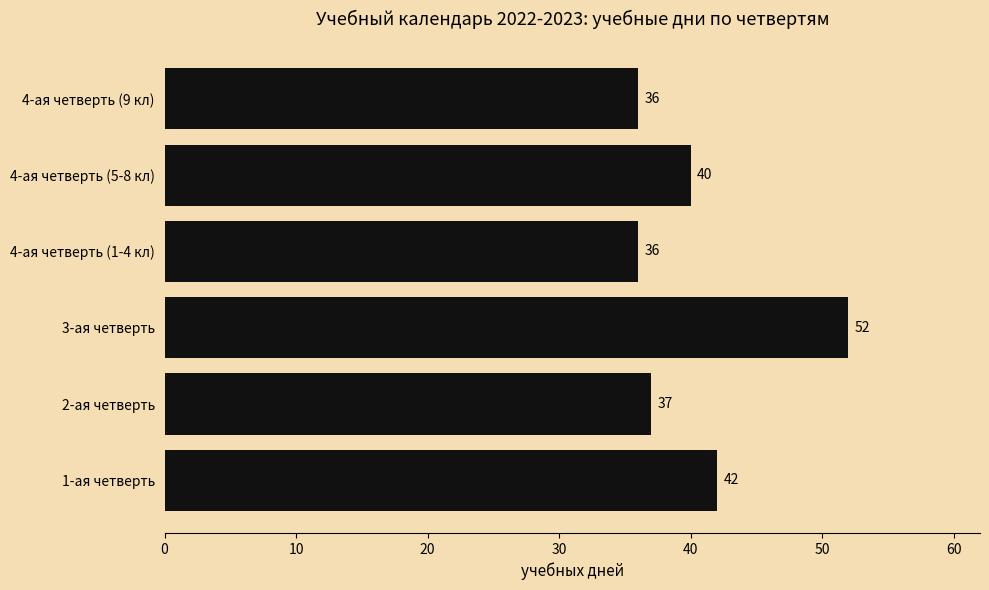

Reading bottom to top, extract all data points from this chart.

42	37	52	36	40	36